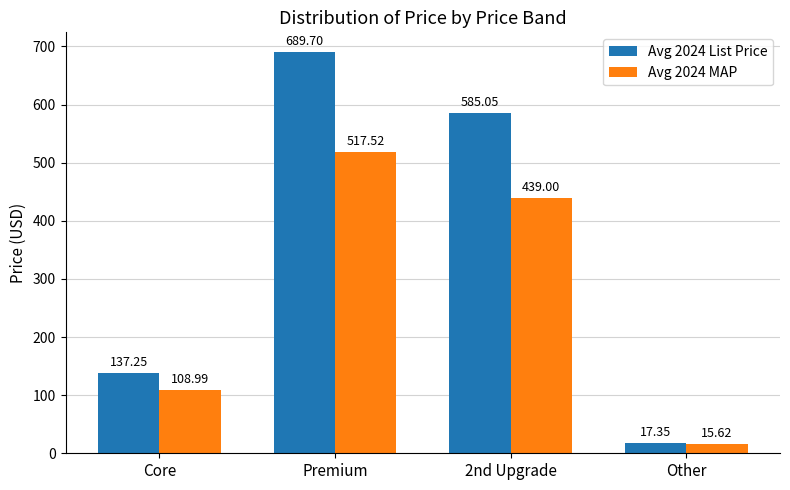

At how many categories does at least one series exceed 140?

2